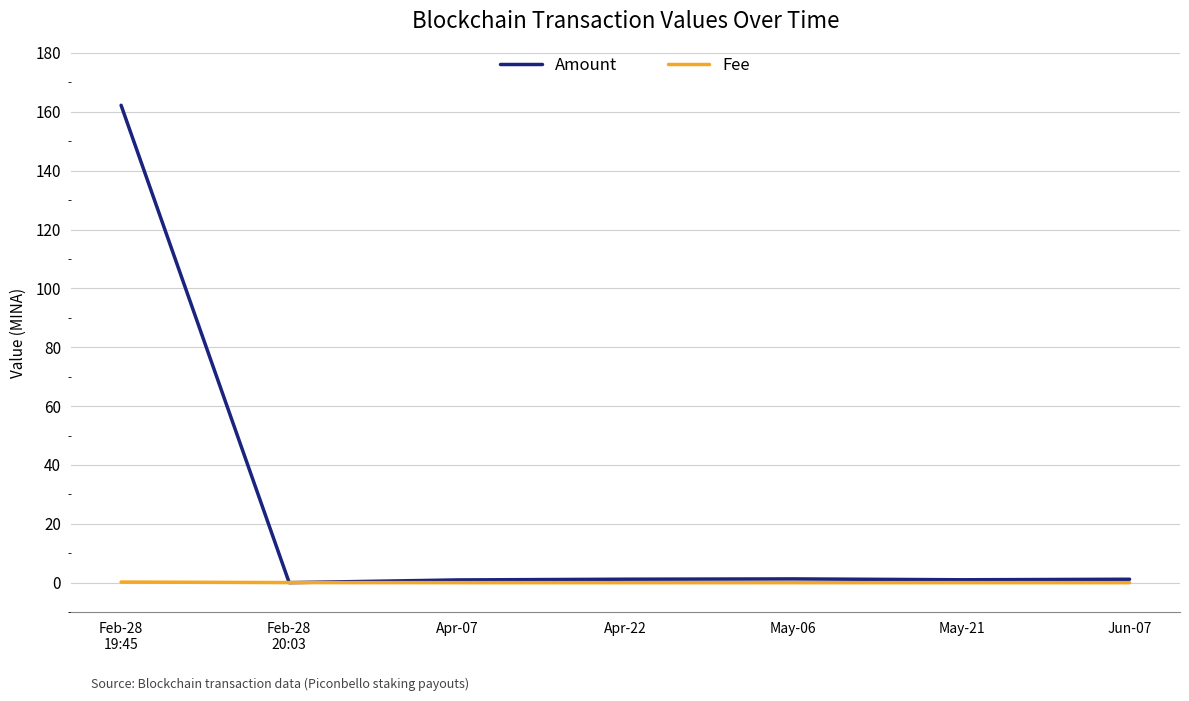

Is it true that Amount equals 162.2 at Feb-28
19:45?

True